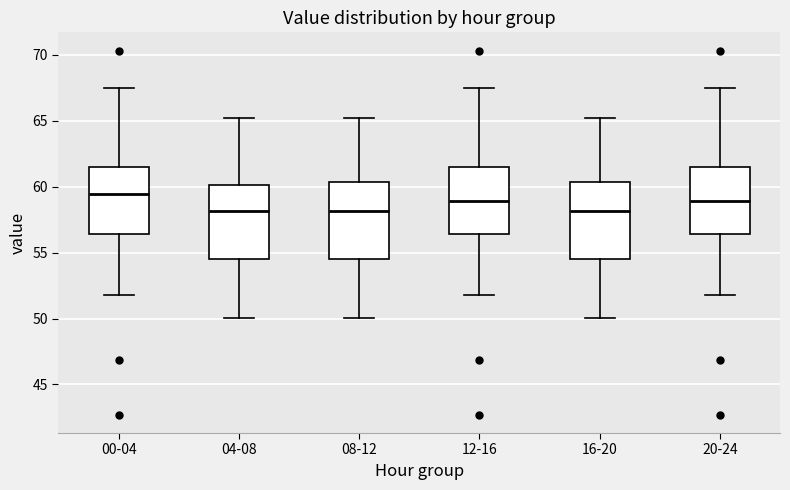

Reading left to right, transcribe this box plot: for each box, give where its median line is, the range the box spans, and where its two whiskers end, as read against the y-axis. The values are not printed on the chart, so give them approximately, as read against the axis.

00-04: median 59.5, box 56.5 to 61.5, whiskers 52.0 to 67.5
04-08: median 58.0, box 54.5 to 60.0, whiskers 50.0 to 65.0
08-12: median 58.0, box 54.5 to 60.5, whiskers 50.0 to 65.0
12-16: median 59.0, box 56.5 to 61.5, whiskers 52.0 to 67.5
16-20: median 58.0, box 54.5 to 60.5, whiskers 50.0 to 65.0
20-24: median 59.0, box 56.5 to 61.5, whiskers 52.0 to 67.5